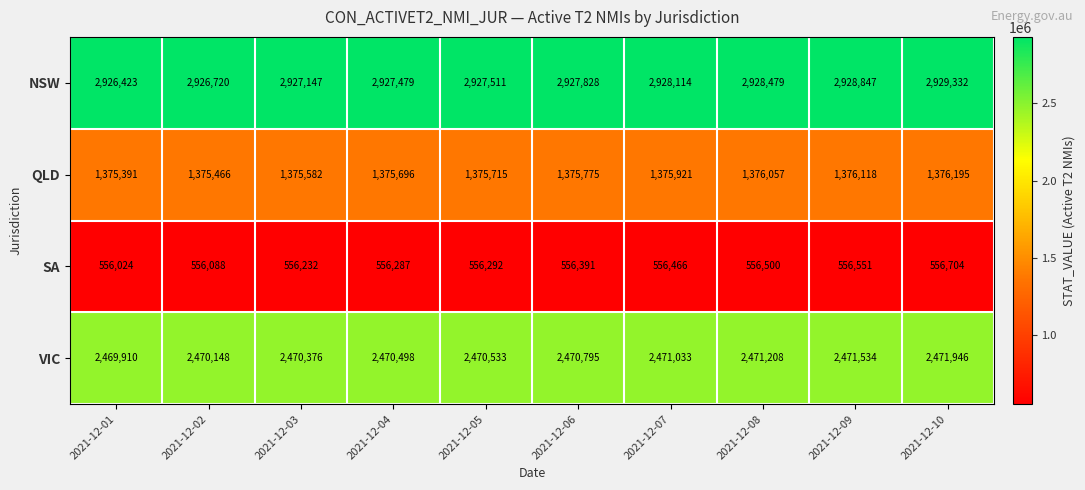

What is the smallest value displayed?

556024